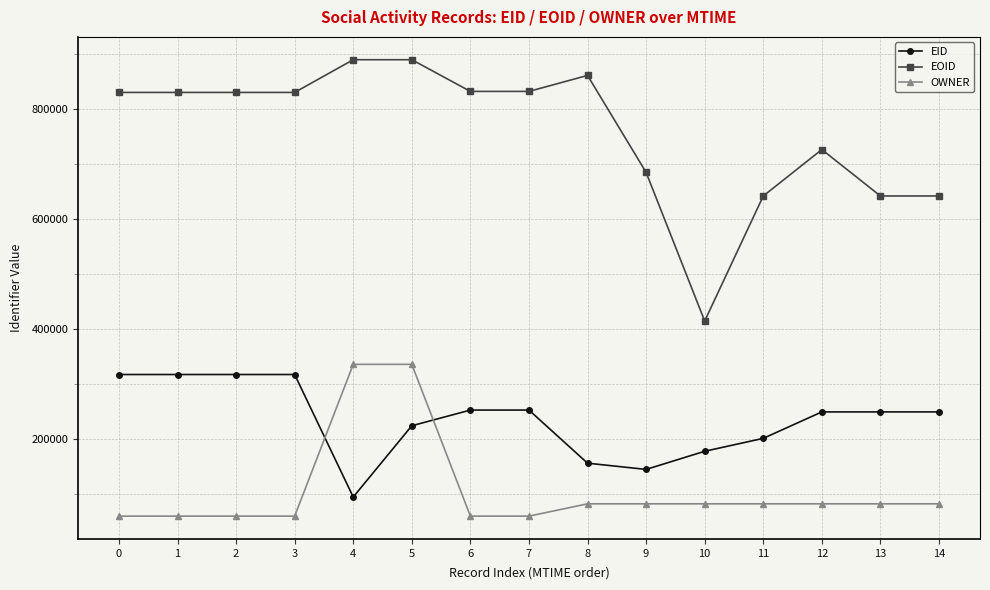

What is the maximum value shown in the chart?

889379